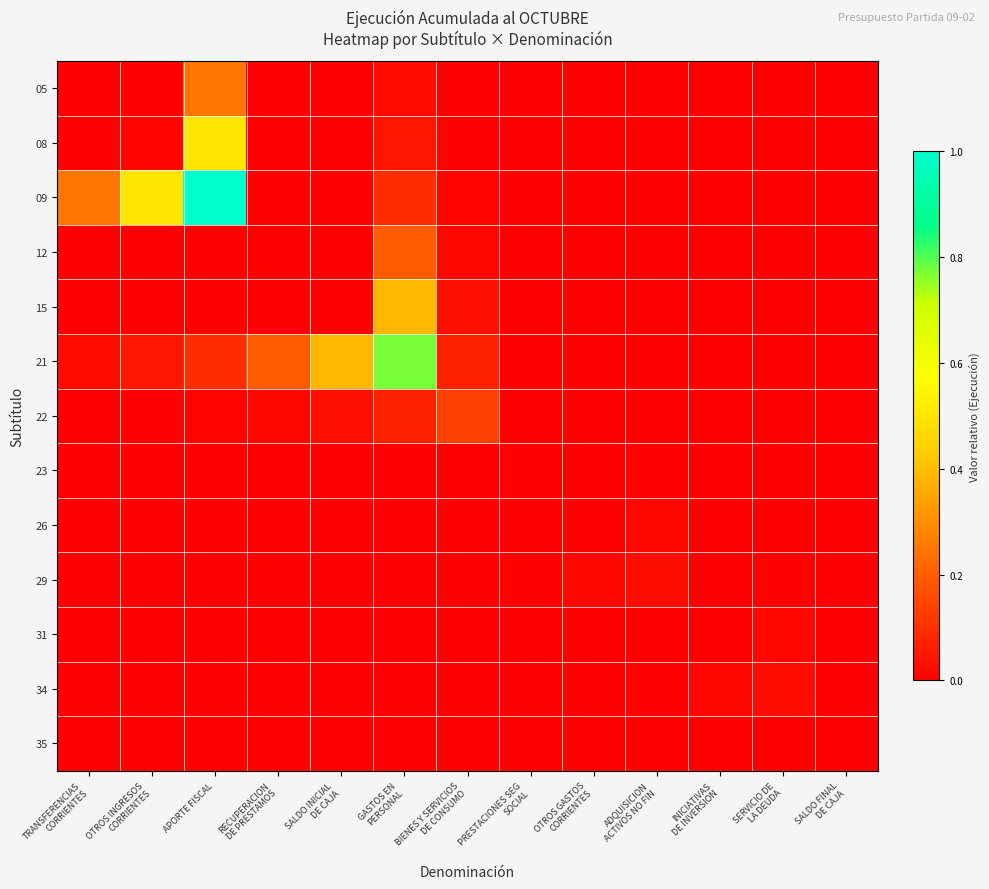

Reading left to right, transcribe all the data shown in this chart.

05: TRANSFERENCIAS
CORRIENTES=0.0	OTROS INGRESOS
CORRIENTES=0.0	APORTE FISCAL=0.2	RECUPERACION
DE PRESTAMOS=0.0	SALDO INICIAL
DE CAJA=0.0	GASTOS EN
PERSONAL=0.0	BIENES Y SERVICIOS
DE CONSUMO=0.0	PRESTACIONES SEG
SOCIAL=0.0	OTROS GASTOS
CORRIENTES=0.0	ADQUISICION
ACTIVOS NO FIN=0.0	INICIATIVAS
DE INVERSION=0.0	SERVICIO DE
LA DEUDA=0.0	SALDO FINAL
DE CAJA=0.0
08: TRANSFERENCIAS
CORRIENTES=0.0	OTROS INGRESOS
CORRIENTES=0.0	APORTE FISCAL=0.5	RECUPERACION
DE PRESTAMOS=0.0	SALDO INICIAL
DE CAJA=0.0	GASTOS EN
PERSONAL=0.0	BIENES Y SERVICIOS
DE CONSUMO=0.0	PRESTACIONES SEG
SOCIAL=0.0	OTROS GASTOS
CORRIENTES=0.0	ADQUISICION
ACTIVOS NO FIN=0.0	INICIATIVAS
DE INVERSION=0.0	SERVICIO DE
LA DEUDA=0.0	SALDO FINAL
DE CAJA=0.0
09: TRANSFERENCIAS
CORRIENTES=0.2	OTROS INGRESOS
CORRIENTES=0.5	APORTE FISCAL=1.0	RECUPERACION
DE PRESTAMOS=0.0	SALDO INICIAL
DE CAJA=0.0	GASTOS EN
PERSONAL=0.1	BIENES Y SERVICIOS
DE CONSUMO=0.0	PRESTACIONES SEG
SOCIAL=0.0	OTROS GASTOS
CORRIENTES=0.0	ADQUISICION
ACTIVOS NO FIN=0.0	INICIATIVAS
DE INVERSION=0.0	SERVICIO DE
LA DEUDA=0.0	SALDO FINAL
DE CAJA=0.0
12: TRANSFERENCIAS
CORRIENTES=0.0	OTROS INGRESOS
CORRIENTES=0.0	APORTE FISCAL=0.0	RECUPERACION
DE PRESTAMOS=0.0	SALDO INICIAL
DE CAJA=0.0	GASTOS EN
PERSONAL=0.2	BIENES Y SERVICIOS
DE CONSUMO=0.0	PRESTACIONES SEG
SOCIAL=0.0	OTROS GASTOS
CORRIENTES=0.0	ADQUISICION
ACTIVOS NO FIN=0.0	INICIATIVAS
DE INVERSION=0.0	SERVICIO DE
LA DEUDA=0.0	SALDO FINAL
DE CAJA=0.0
15: TRANSFERENCIAS
CORRIENTES=0.0	OTROS INGRESOS
CORRIENTES=0.0	APORTE FISCAL=0.0	RECUPERACION
DE PRESTAMOS=0.0	SALDO INICIAL
DE CAJA=0.0	GASTOS EN
PERSONAL=0.4	BIENES Y SERVICIOS
DE CONSUMO=0.0	PRESTACIONES SEG
SOCIAL=0.0	OTROS GASTOS
CORRIENTES=0.0	ADQUISICION
ACTIVOS NO FIN=0.0	INICIATIVAS
DE INVERSION=0.0	SERVICIO DE
LA DEUDA=0.0	SALDO FINAL
DE CAJA=0.0
21: TRANSFERENCIAS
CORRIENTES=0.0	OTROS INGRESOS
CORRIENTES=0.0	APORTE FISCAL=0.1	RECUPERACION
DE PRESTAMOS=0.2	SALDO INICIAL
DE CAJA=0.4	GASTOS EN
PERSONAL=0.8	BIENES Y SERVICIOS
DE CONSUMO=0.1	PRESTACIONES SEG
SOCIAL=0.0	OTROS GASTOS
CORRIENTES=0.0	ADQUISICION
ACTIVOS NO FIN=0.0	INICIATIVAS
DE INVERSION=0.0	SERVICIO DE
LA DEUDA=0.0	SALDO FINAL
DE CAJA=0.0
22: TRANSFERENCIAS
CORRIENTES=0.0	OTROS INGRESOS
CORRIENTES=0.0	APORTE FISCAL=0.0	RECUPERACION
DE PRESTAMOS=0.0	SALDO INICIAL
DE CAJA=0.0	GASTOS EN
PERSONAL=0.1	BIENES Y SERVICIOS
DE CONSUMO=0.1	PRESTACIONES SEG
SOCIAL=0.0	OTROS GASTOS
CORRIENTES=0.0	ADQUISICION
ACTIVOS NO FIN=0.0	INICIATIVAS
DE INVERSION=0.0	SERVICIO DE
LA DEUDA=0.0	SALDO FINAL
DE CAJA=0.0
23: TRANSFERENCIAS
CORRIENTES=0.0	OTROS INGRESOS
CORRIENTES=0.0	APORTE FISCAL=0.0	RECUPERACION
DE PRESTAMOS=0.0	SALDO INICIAL
DE CAJA=0.0	GASTOS EN
PERSONAL=0.0	BIENES Y SERVICIOS
DE CONSUMO=0.0	PRESTACIONES SEG
SOCIAL=0.0	OTROS GASTOS
CORRIENTES=0.0	ADQUISICION
ACTIVOS NO FIN=0.0	INICIATIVAS
DE INVERSION=0.0	SERVICIO DE
LA DEUDA=0.0	SALDO FINAL
DE CAJA=0.0
26: TRANSFERENCIAS
CORRIENTES=0.0	OTROS INGRESOS
CORRIENTES=0.0	APORTE FISCAL=0.0	RECUPERACION
DE PRESTAMOS=0.0	SALDO INICIAL
DE CAJA=0.0	GASTOS EN
PERSONAL=0.0	BIENES Y SERVICIOS
DE CONSUMO=0.0	PRESTACIONES SEG
SOCIAL=0.0	OTROS GASTOS
CORRIENTES=0.0	ADQUISICION
ACTIVOS NO FIN=0.0	INICIATIVAS
DE INVERSION=0.0	SERVICIO DE
LA DEUDA=0.0	SALDO FINAL
DE CAJA=0.0
29: TRANSFERENCIAS
CORRIENTES=0.0	OTROS INGRESOS
CORRIENTES=0.0	APORTE FISCAL=0.0	RECUPERACION
DE PRESTAMOS=0.0	SALDO INICIAL
DE CAJA=0.0	GASTOS EN
PERSONAL=0.0	BIENES Y SERVICIOS
DE CONSUMO=0.0	PRESTACIONES SEG
SOCIAL=0.0	OTROS GASTOS
CORRIENTES=0.0	ADQUISICION
ACTIVOS NO FIN=0.0	INICIATIVAS
DE INVERSION=0.0	SERVICIO DE
LA DEUDA=0.0	SALDO FINAL
DE CAJA=0.0
31: TRANSFERENCIAS
CORRIENTES=0.0	OTROS INGRESOS
CORRIENTES=0.0	APORTE FISCAL=0.0	RECUPERACION
DE PRESTAMOS=0.0	SALDO INICIAL
DE CAJA=0.0	GASTOS EN
PERSONAL=0.0	BIENES Y SERVICIOS
DE CONSUMO=0.0	PRESTACIONES SEG
SOCIAL=0.0	OTROS GASTOS
CORRIENTES=0.0	ADQUISICION
ACTIVOS NO FIN=0.0	INICIATIVAS
DE INVERSION=0.0	SERVICIO DE
LA DEUDA=0.0	SALDO FINAL
DE CAJA=0.0
34: TRANSFERENCIAS
CORRIENTES=0.0	OTROS INGRESOS
CORRIENTES=0.0	APORTE FISCAL=0.0	RECUPERACION
DE PRESTAMOS=0.0	SALDO INICIAL
DE CAJA=0.0	GASTOS EN
PERSONAL=0.0	BIENES Y SERVICIOS
DE CONSUMO=0.0	PRESTACIONES SEG
SOCIAL=0.0	OTROS GASTOS
CORRIENTES=0.0	ADQUISICION
ACTIVOS NO FIN=0.0	INICIATIVAS
DE INVERSION=0.0	SERVICIO DE
LA DEUDA=0.0	SALDO FINAL
DE CAJA=0.0
35: TRANSFERENCIAS
CORRIENTES=0.0	OTROS INGRESOS
CORRIENTES=0.0	APORTE FISCAL=0.0	RECUPERACION
DE PRESTAMOS=0.0	SALDO INICIAL
DE CAJA=0.0	GASTOS EN
PERSONAL=0.0	BIENES Y SERVICIOS
DE CONSUMO=0.0	PRESTACIONES SEG
SOCIAL=0.0	OTROS GASTOS
CORRIENTES=0.0	ADQUISICION
ACTIVOS NO FIN=0.0	INICIATIVAS
DE INVERSION=0.0	SERVICIO DE
LA DEUDA=0.0	SALDO FINAL
DE CAJA=0.0